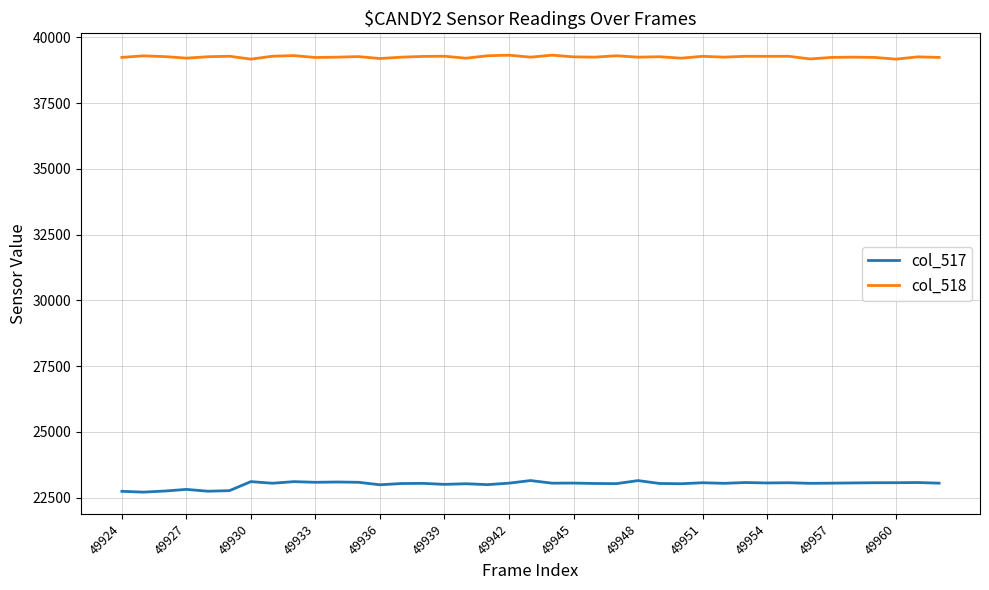

What is the lowest value of the col_518 series?

39169